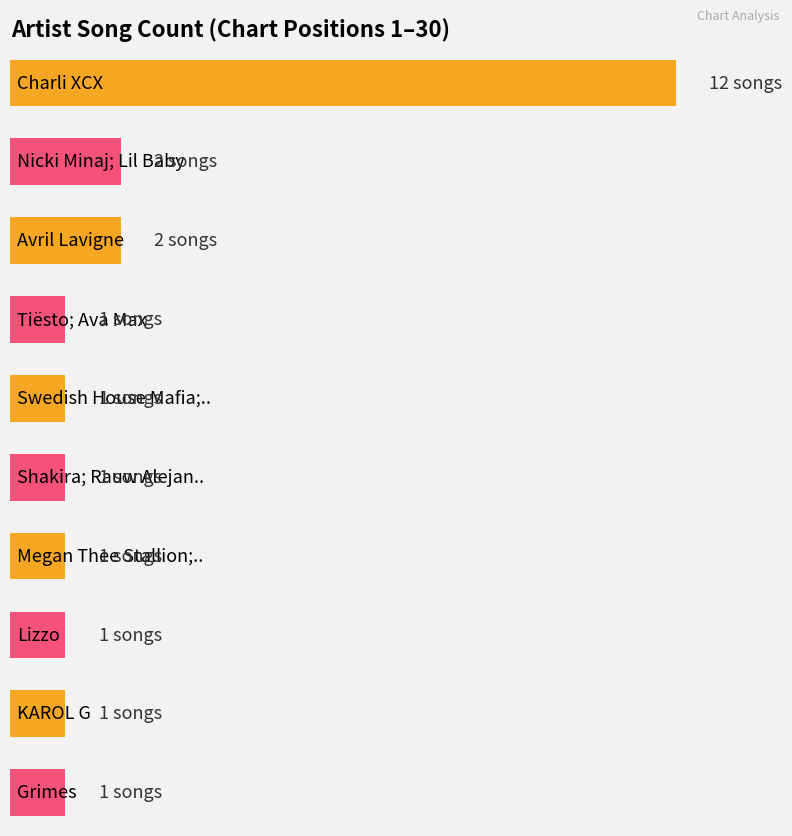

What is the label of the 14th bar from the right?

Calvin Harris; Dua Lipa; Young Thug